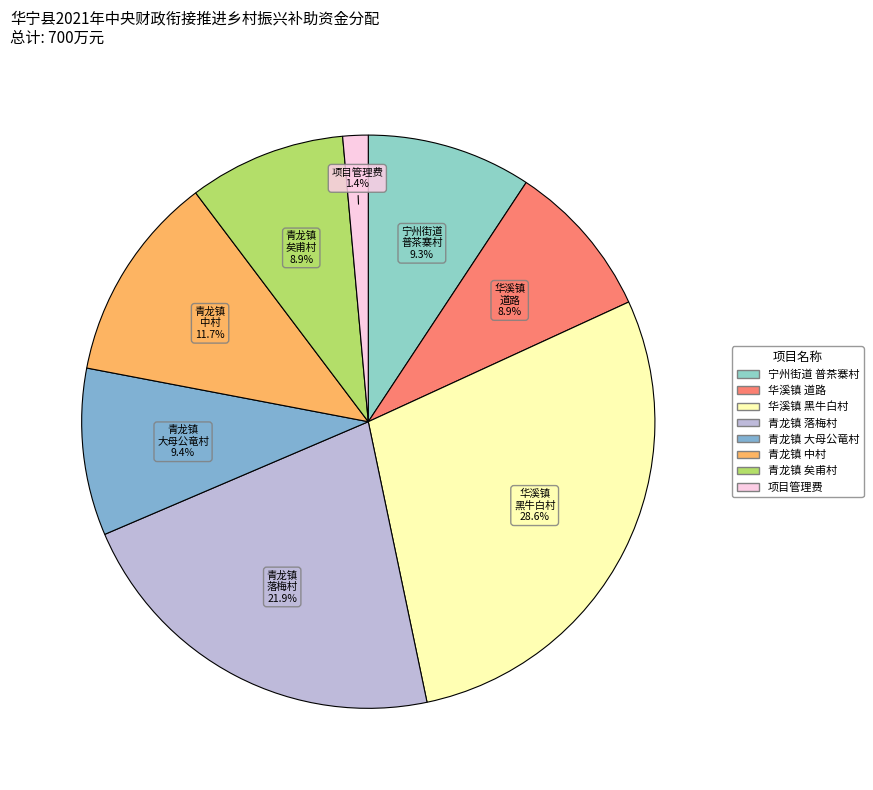

How many segments does this pie chart have?

8